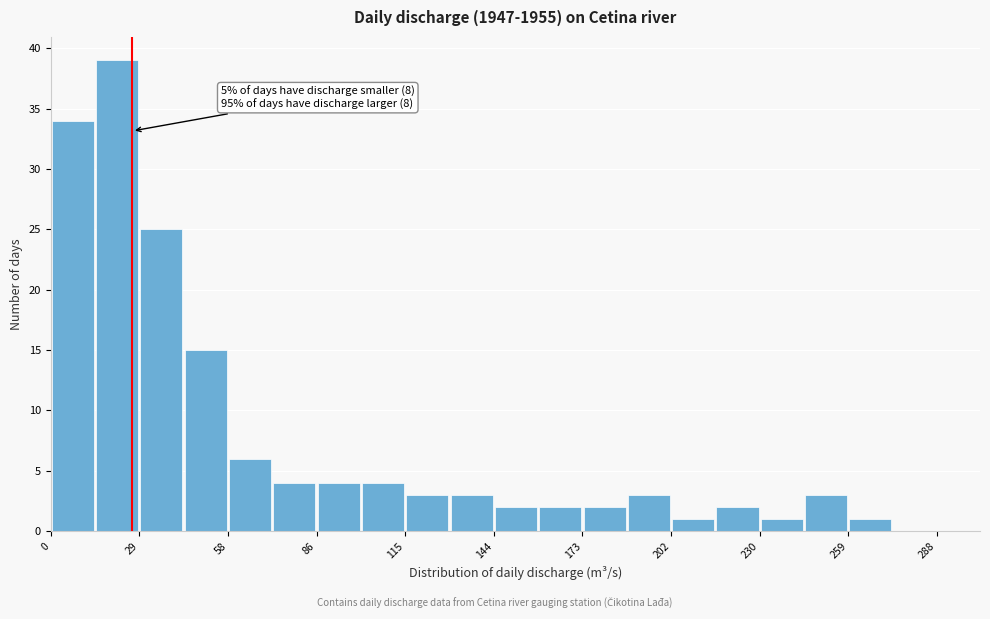

Around what value on the x-axis is the tallest bar? Give the approximate position of its centre, as read against the axis.

20